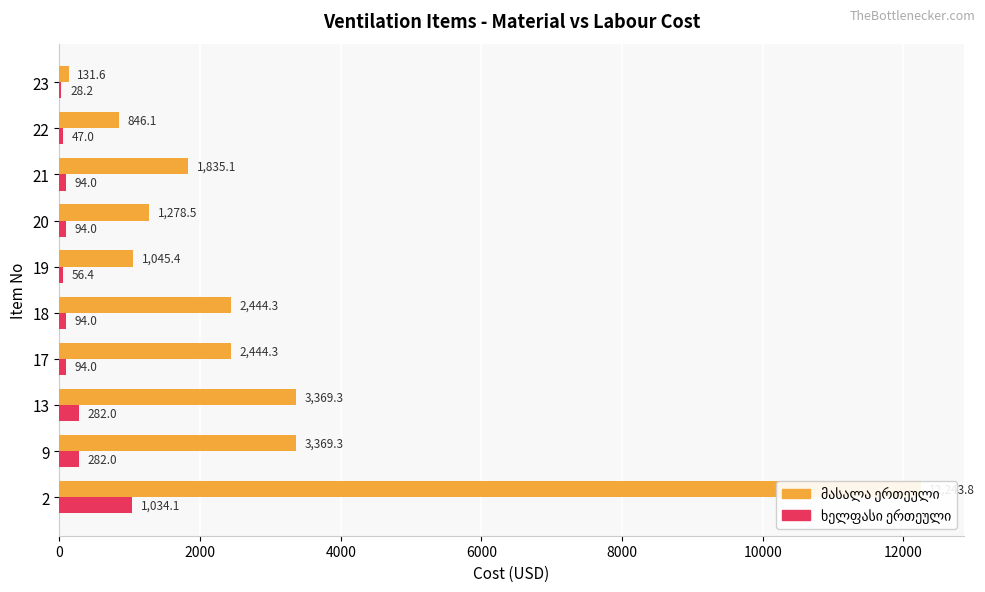

What is the lowest value of the ხელფასი ერთეული series?

28.2